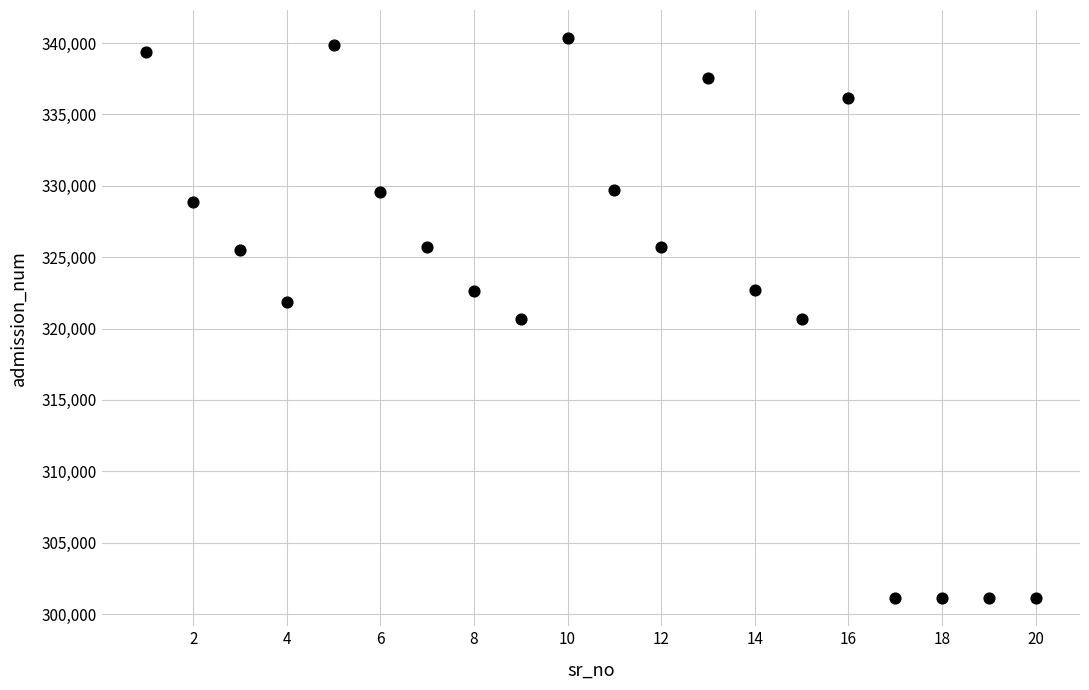

What is the range of Y values (max minus min)?

39247